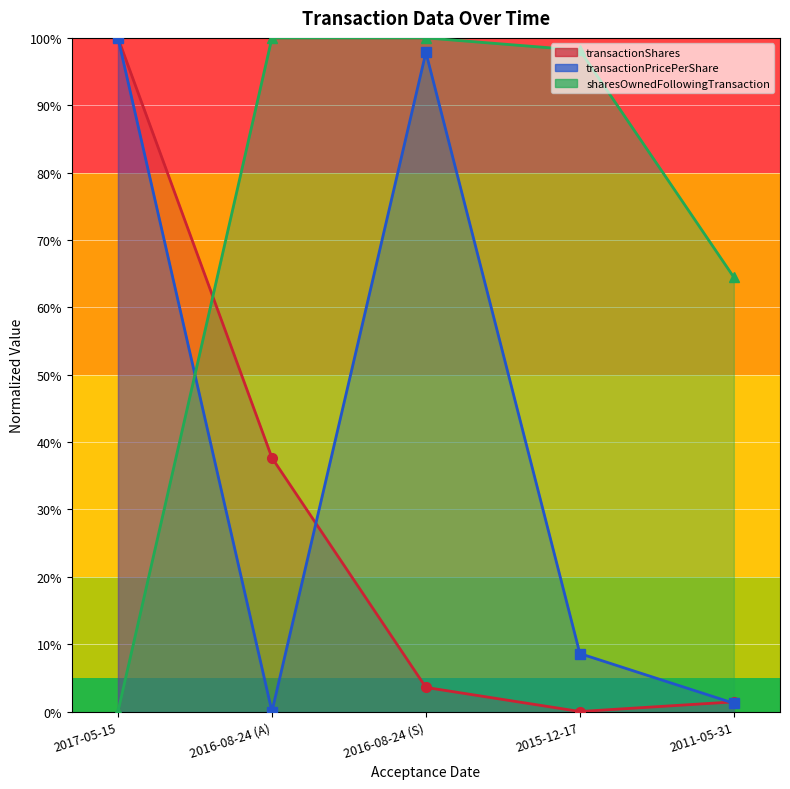

Between which two adjacent categories do transactionPricePerShare and sharesOwnedFollowingTransaction first intersect?

2017-05-15 and 2016-08-24 (A)